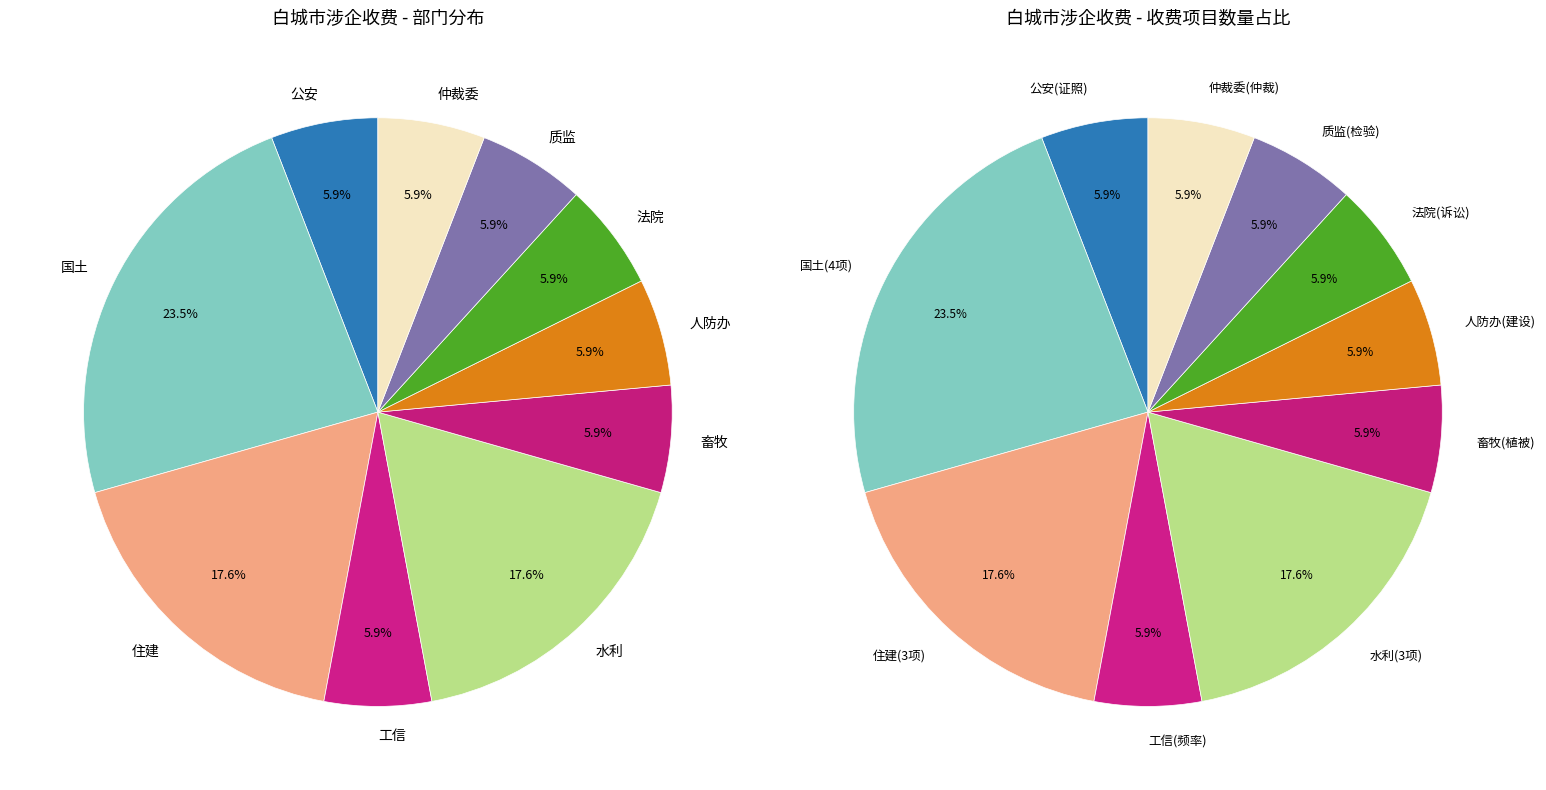

To the nearest percent, what is the average slice percentage?

10%